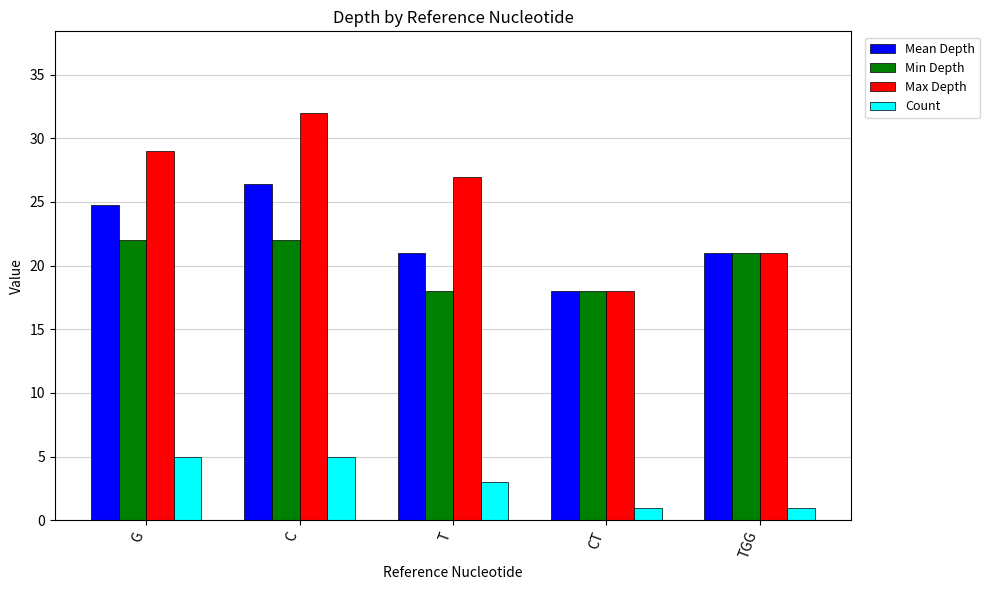

How many Max Depth values are between 21 and 29?

3